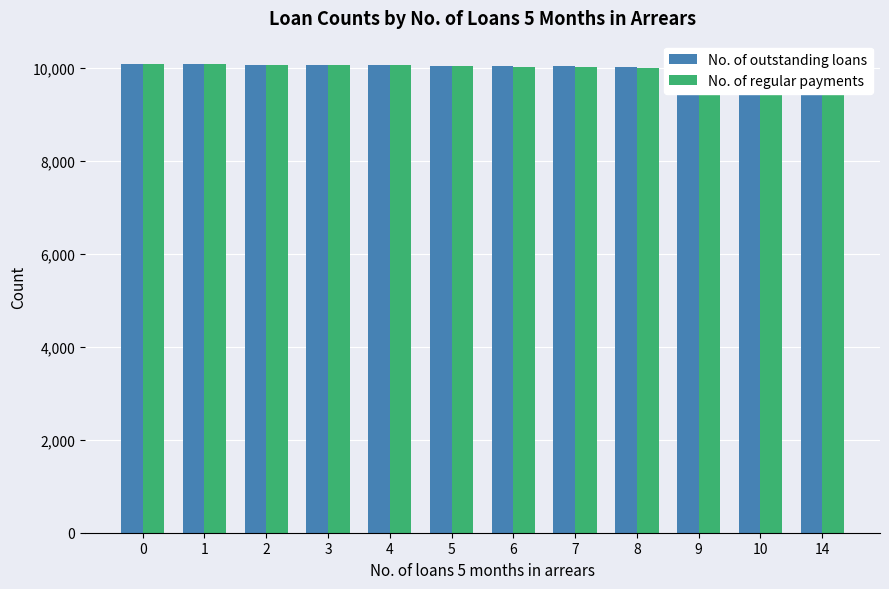

What is the difference between the maximum and minimum values in the No. of regular payments series?

102